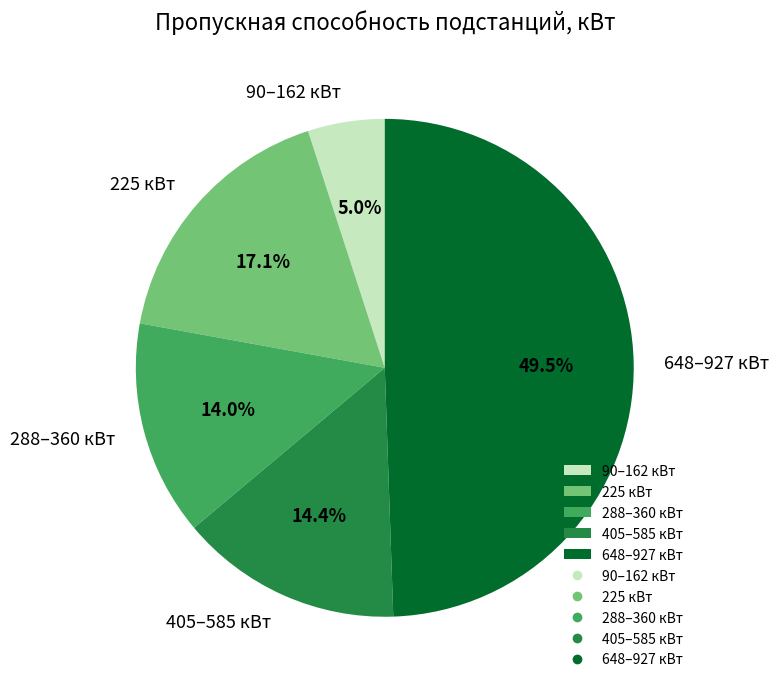

Is 288–360 кВт the majority of the pie?

No